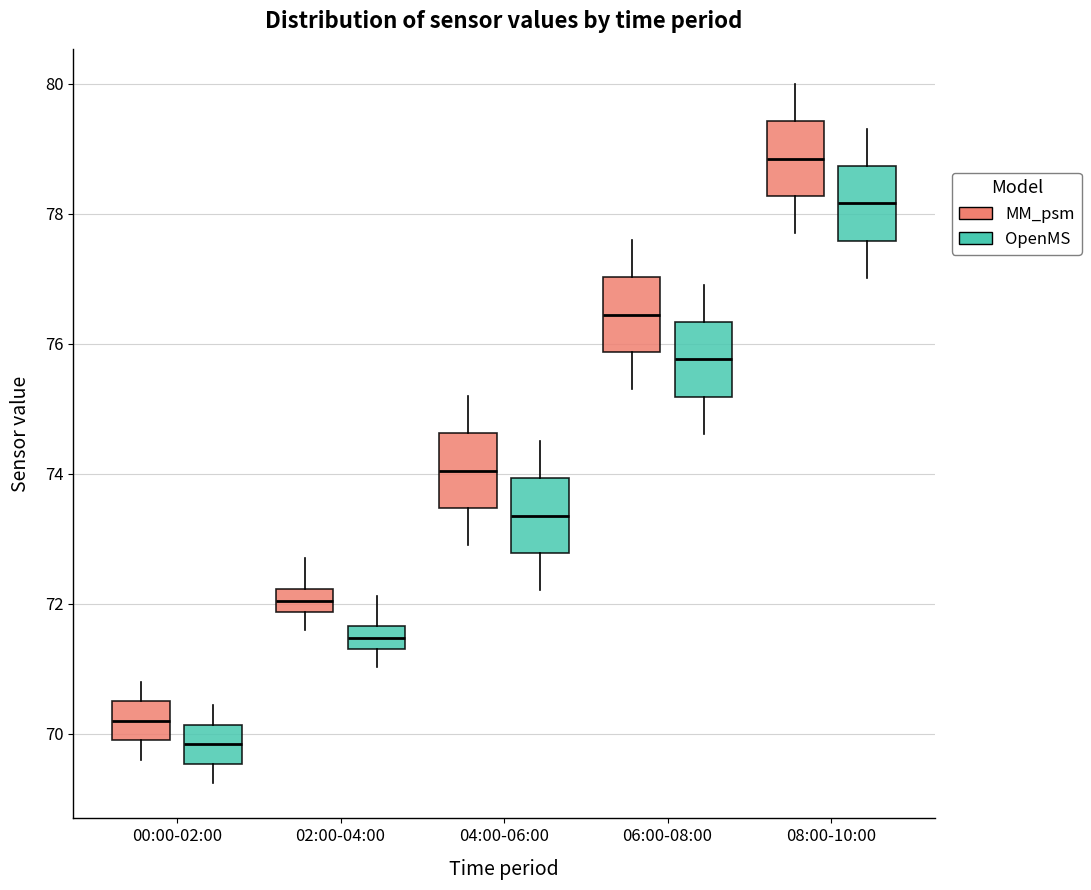

Which box has the lowest median line?

00:00-02:00 (OpenMS)